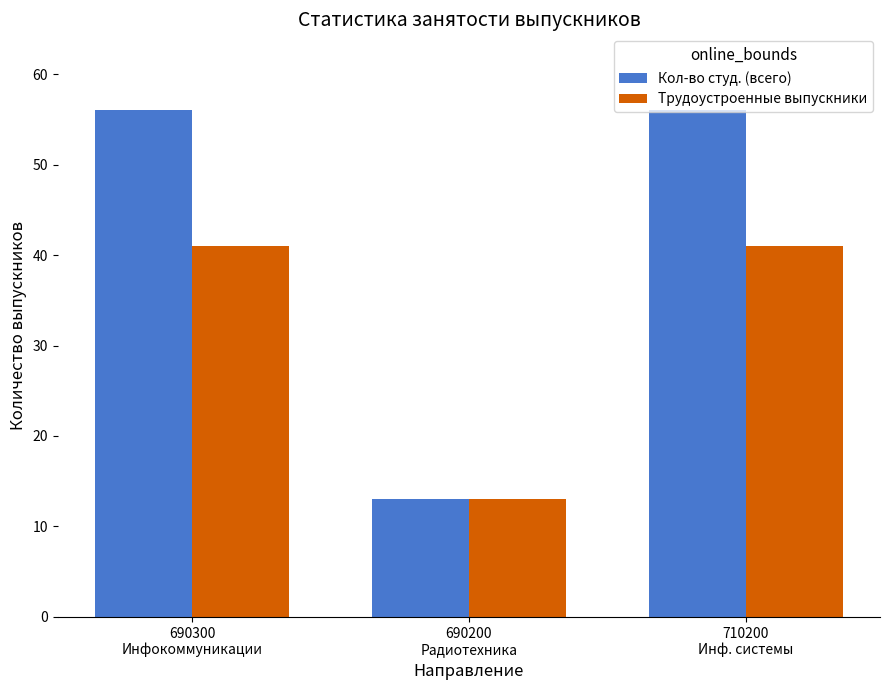

What is the difference between the maximum and minimum values in the Кол-во студ. (всего) series?

43